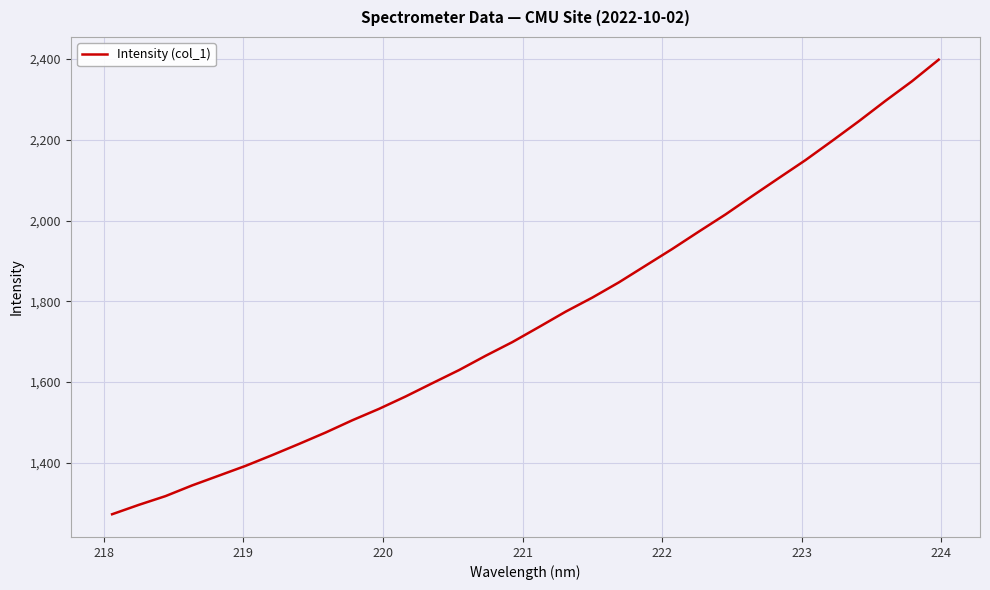

How many distinct data groups are displayed?

1